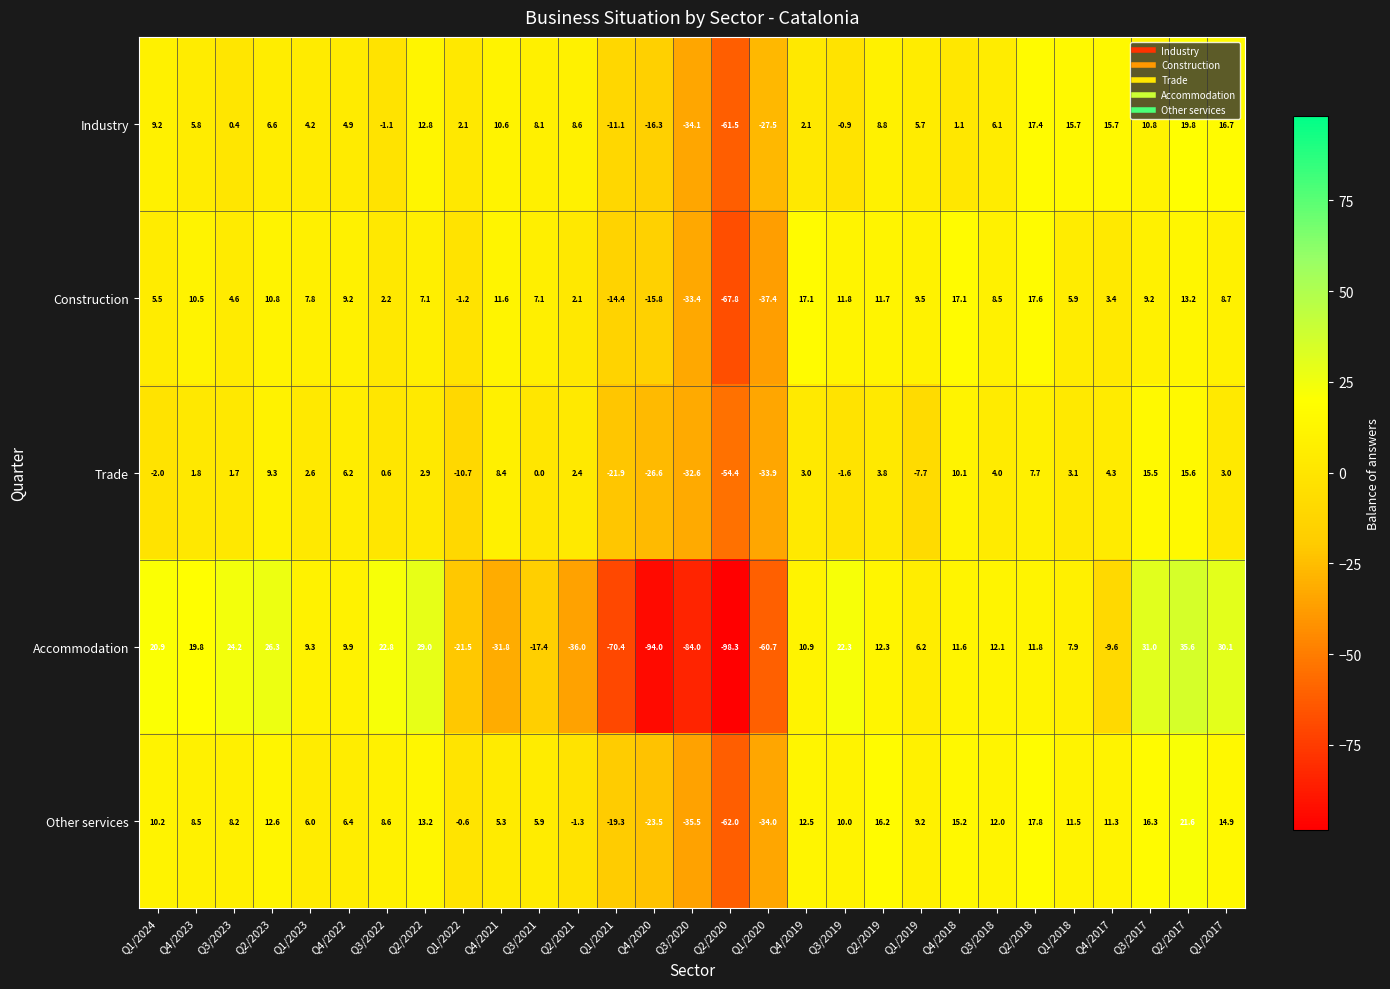

Between Q2/2021 and Q1/2021, which series saw the biggest shift?

Accommodation